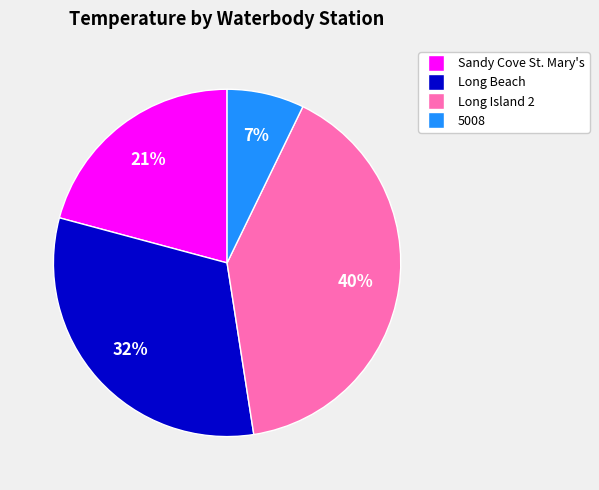

To the nearest percent, what is the difference between the largest and smallest slice percentages?

33%